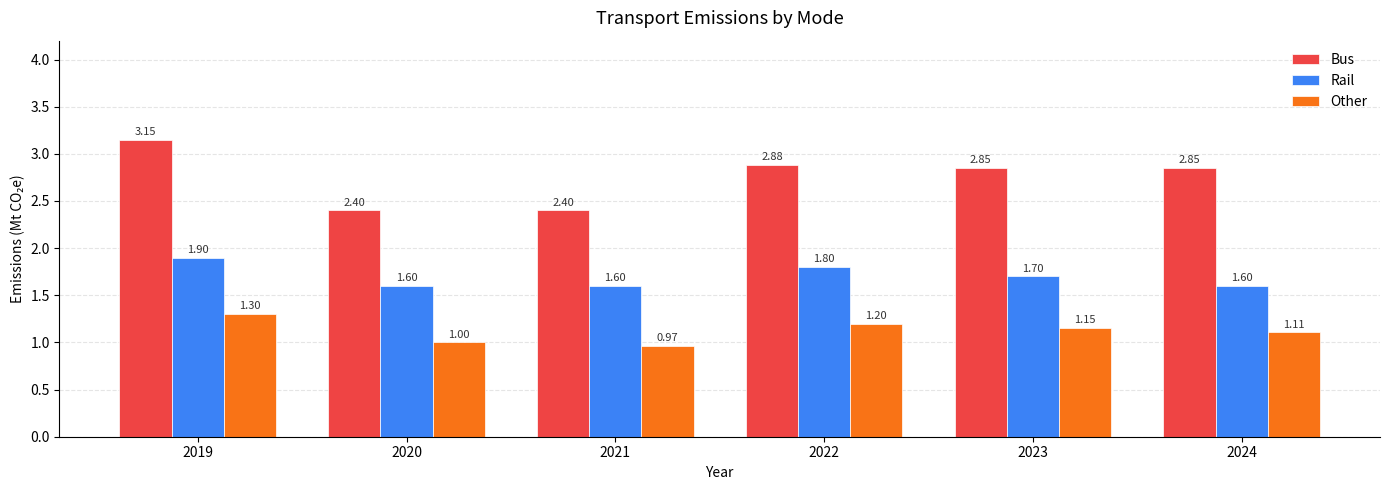

How many groups of bars are there?

6